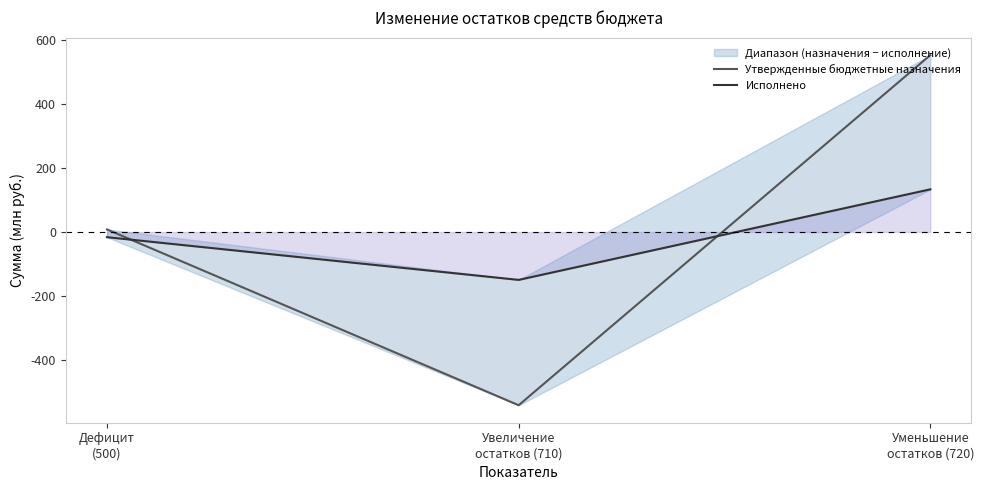

What is the lowest value of the Исполнено series?

-149.7